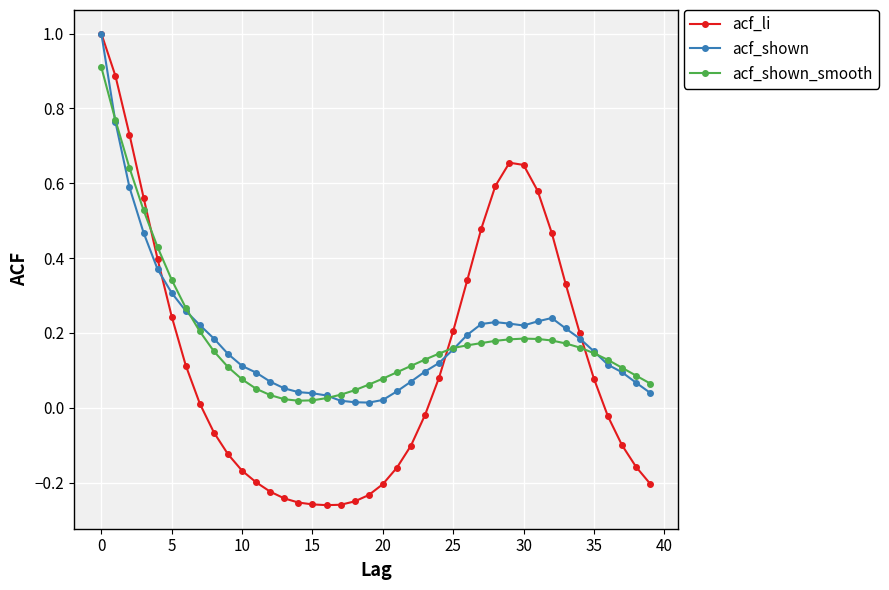

What is the maximum value for acf_shown_smooth?

0.9